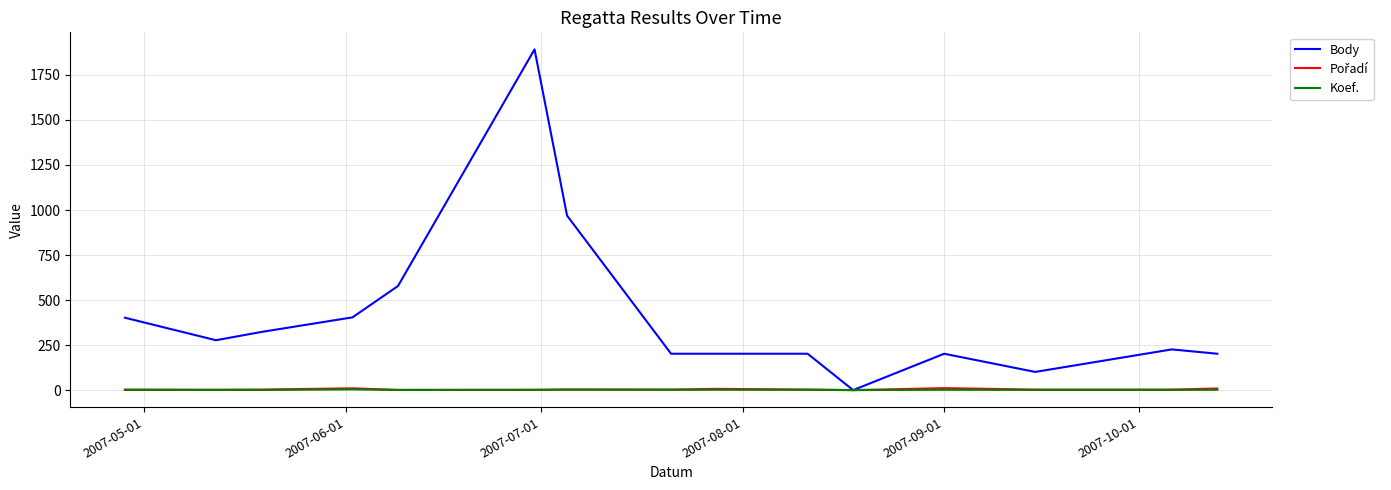

What is the maximum value shown in the chart?

1892